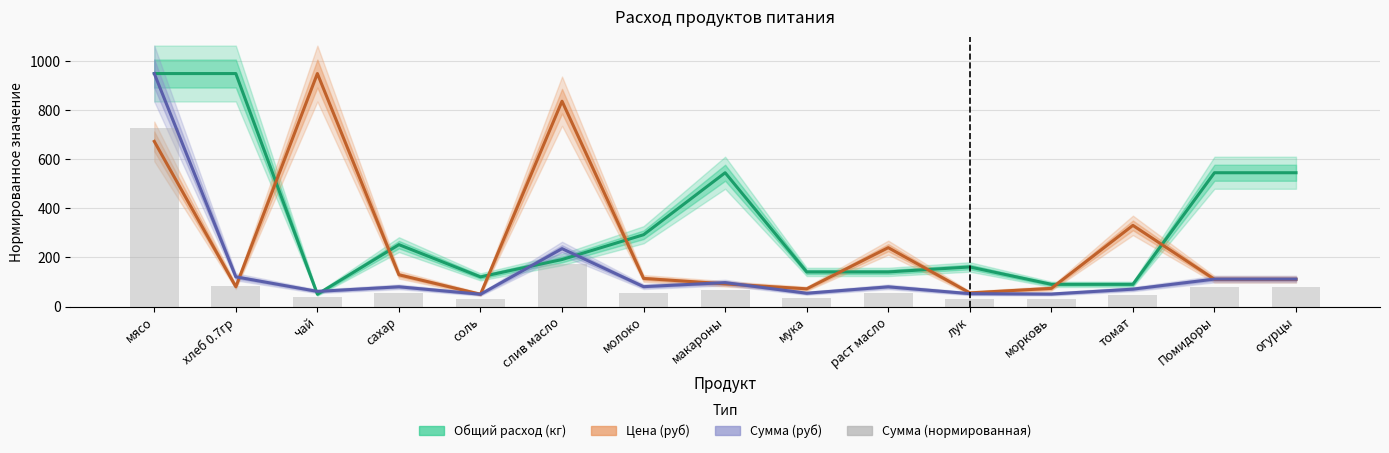

Count the number of data series in this chart.

4